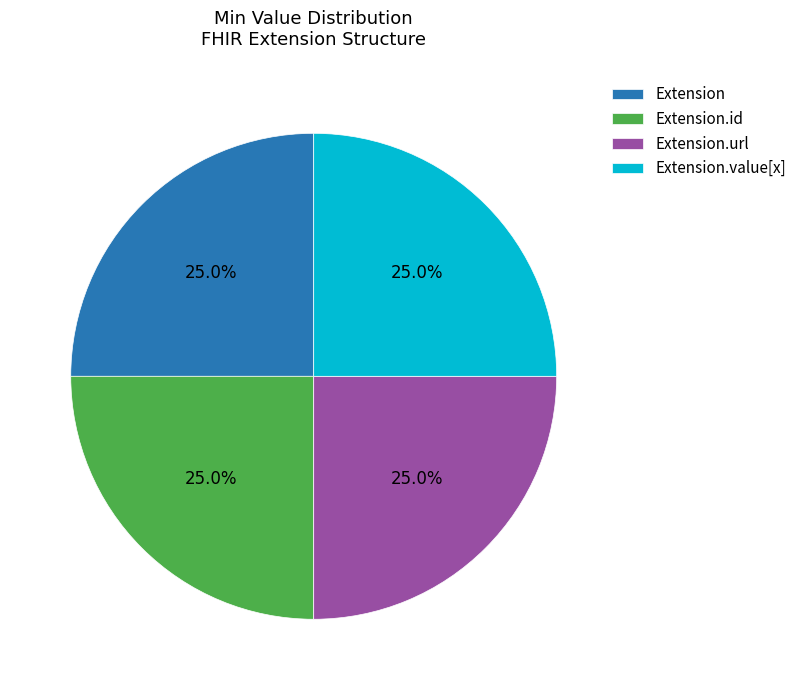

Approximately how many times larger is the value at Extension.url compared to Extension?

1.0